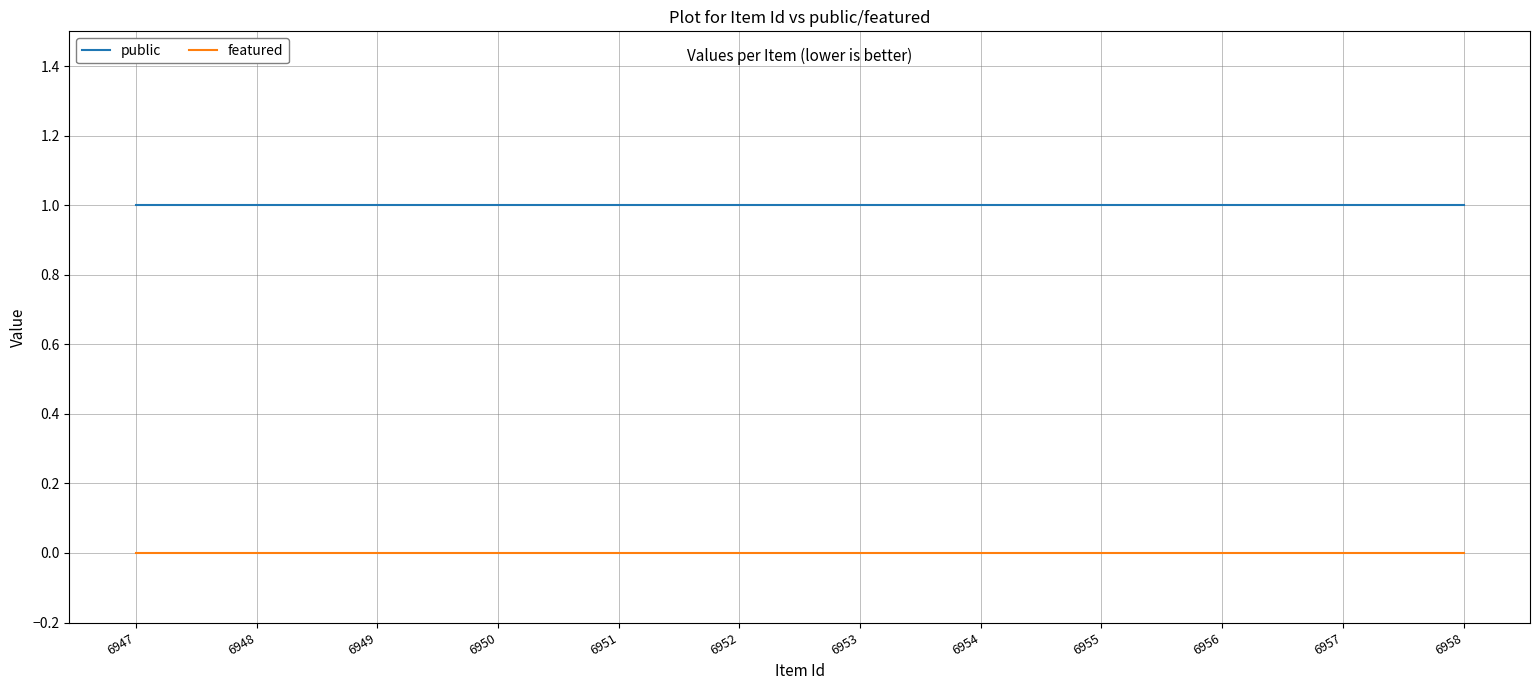

True or false: public and featured cross at least once.

False